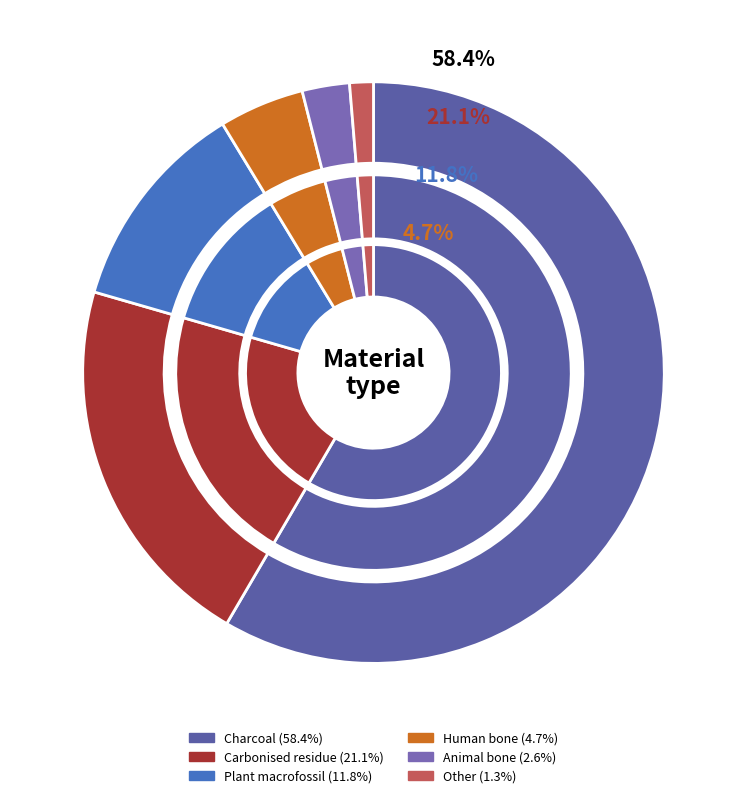

What is the majority slice?

Charcoal